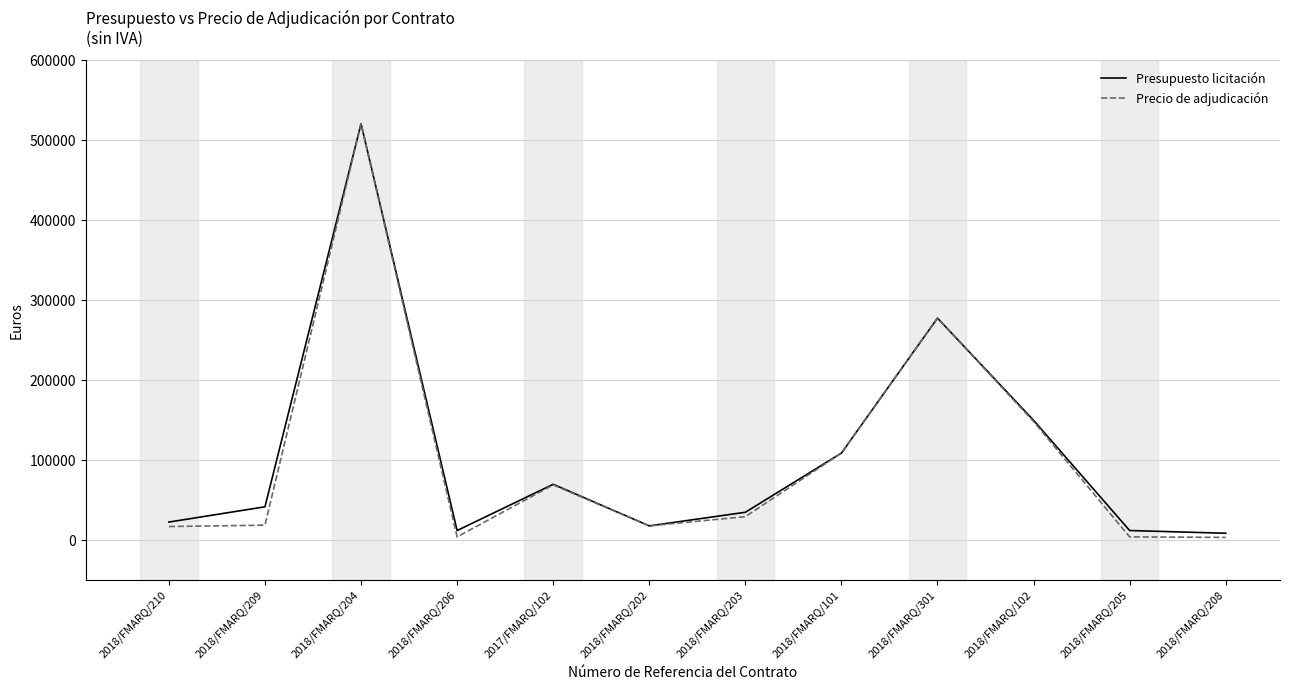

What is the maximum value for Presupuesto licitación?

520809.2